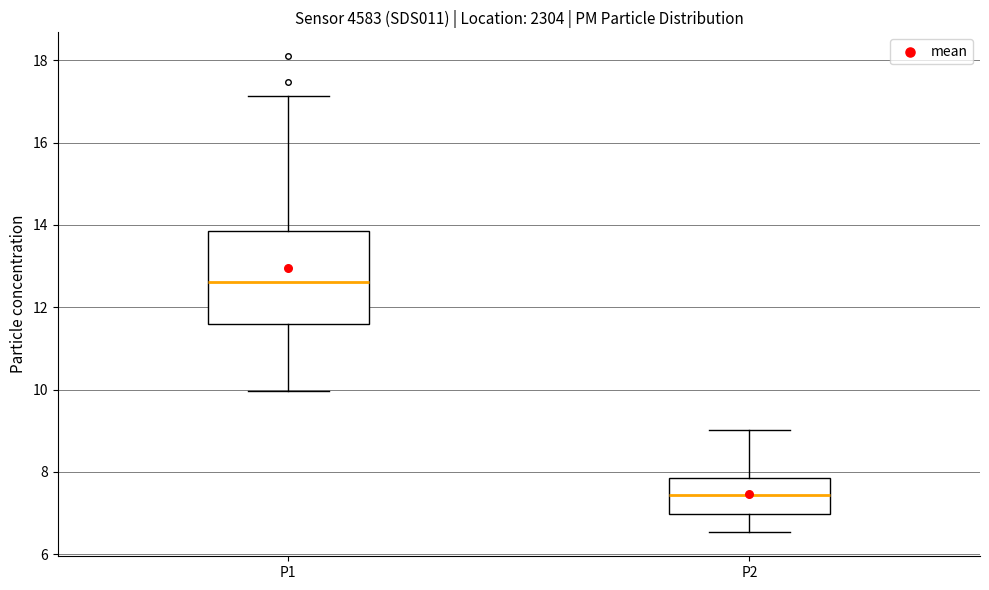

Which box is the tallest, from its lower edge to its upper edge?

P1